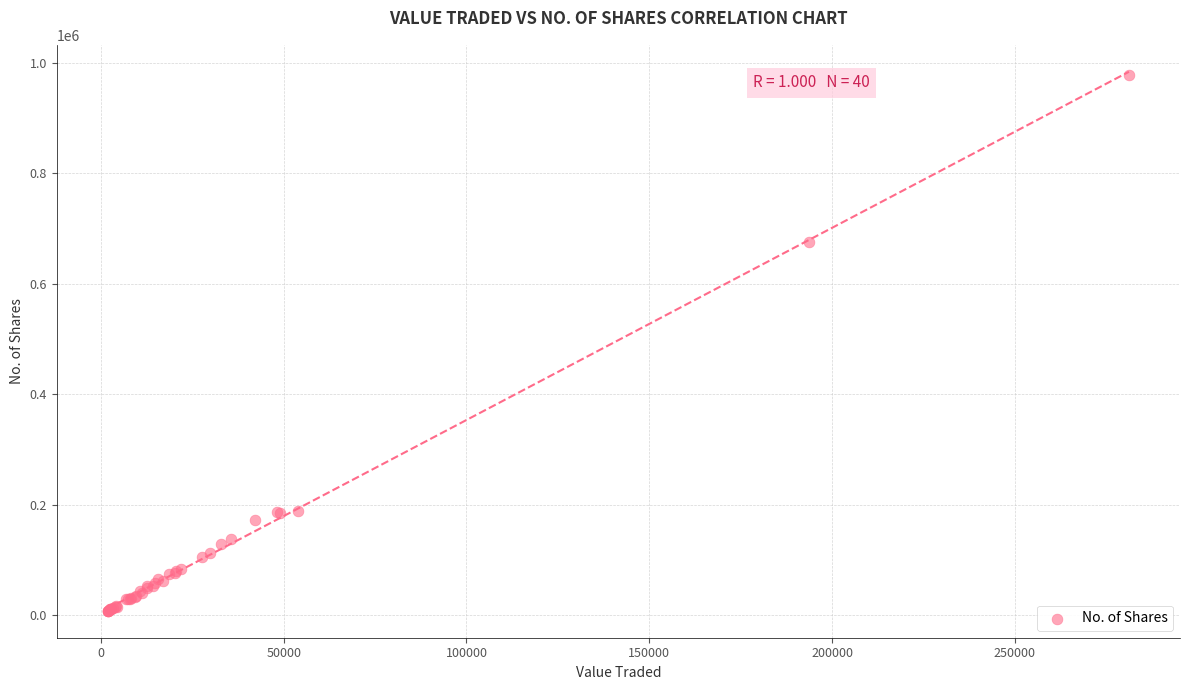

What Y value in the scatter plot is closest to 492557?

675899